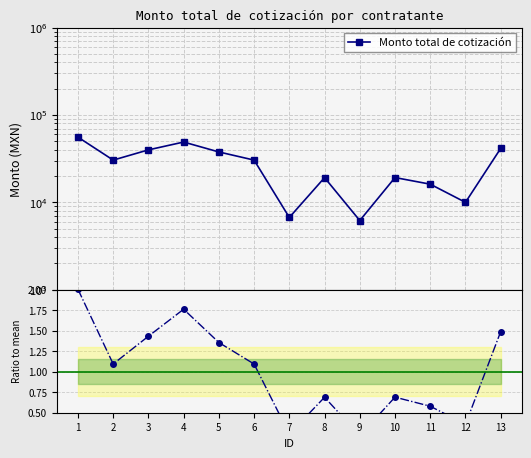

True or false: Ratio to mean and Monto total de cotización cross at least once.

False